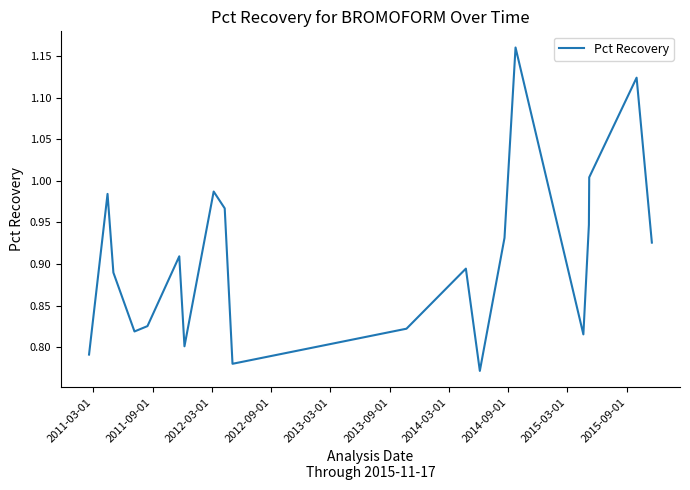

What is the difference between the maximum and minimum values?

0.4